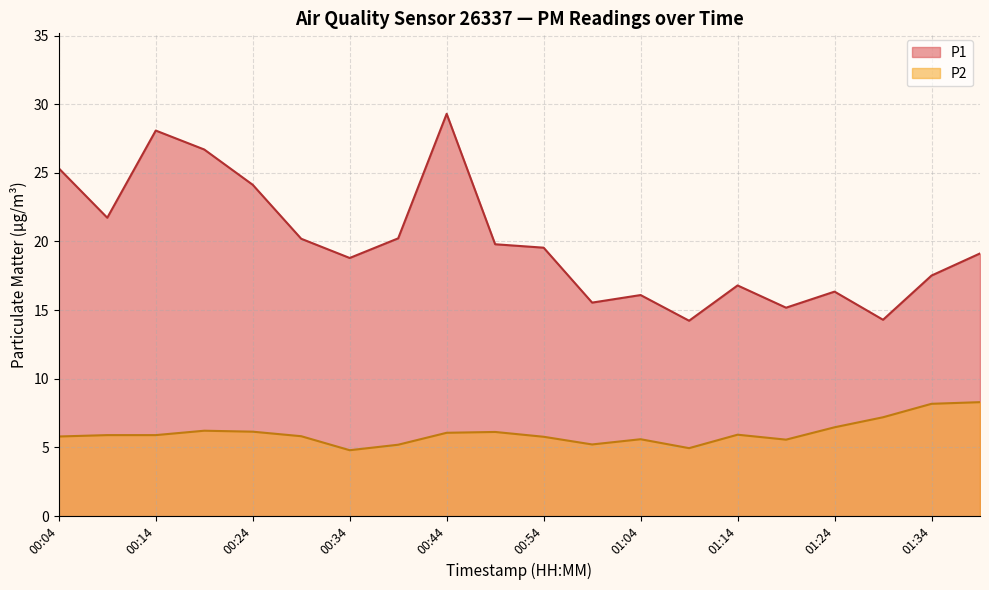

Which series has the largest range (max minus min)?

P1